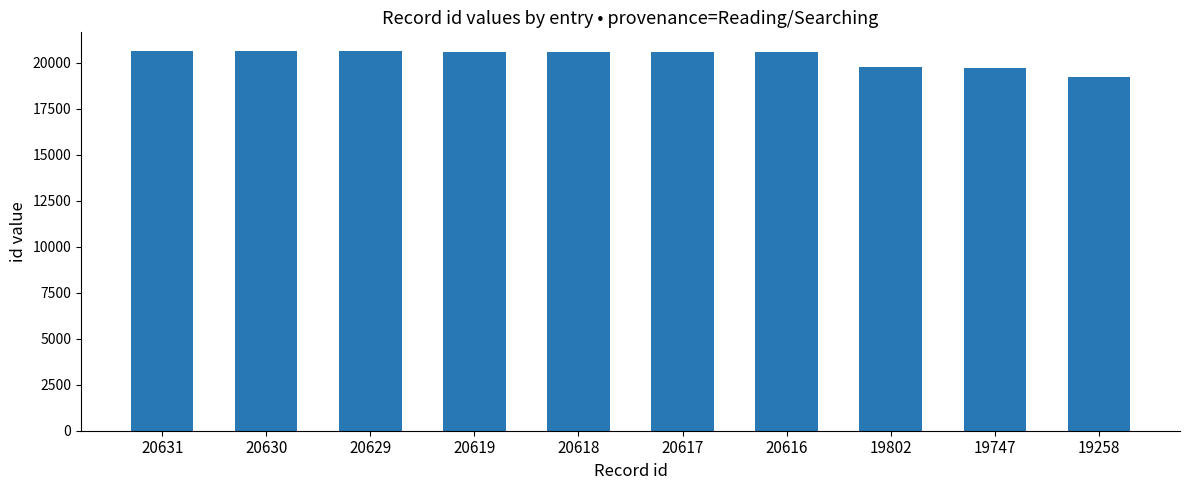

Which category has the lowest value across all series?

19258